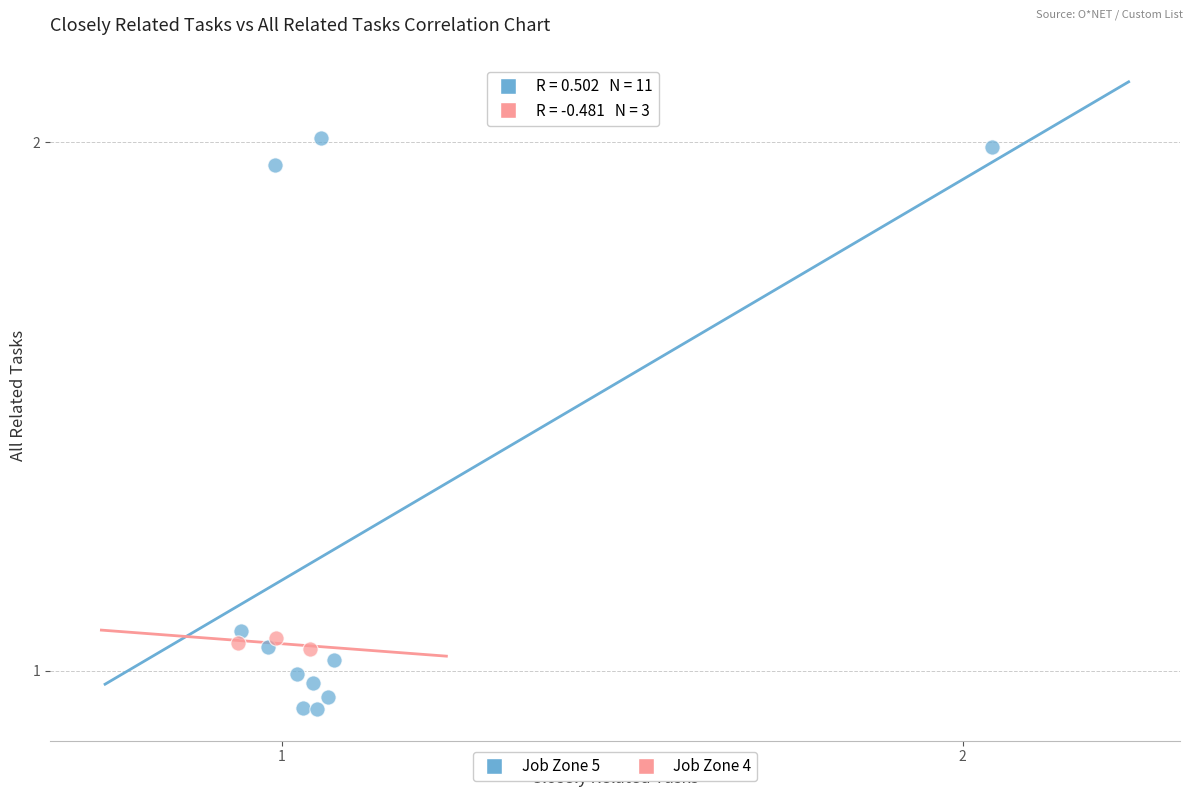

Which series has the widest spread of Y values?

Job Zone 5